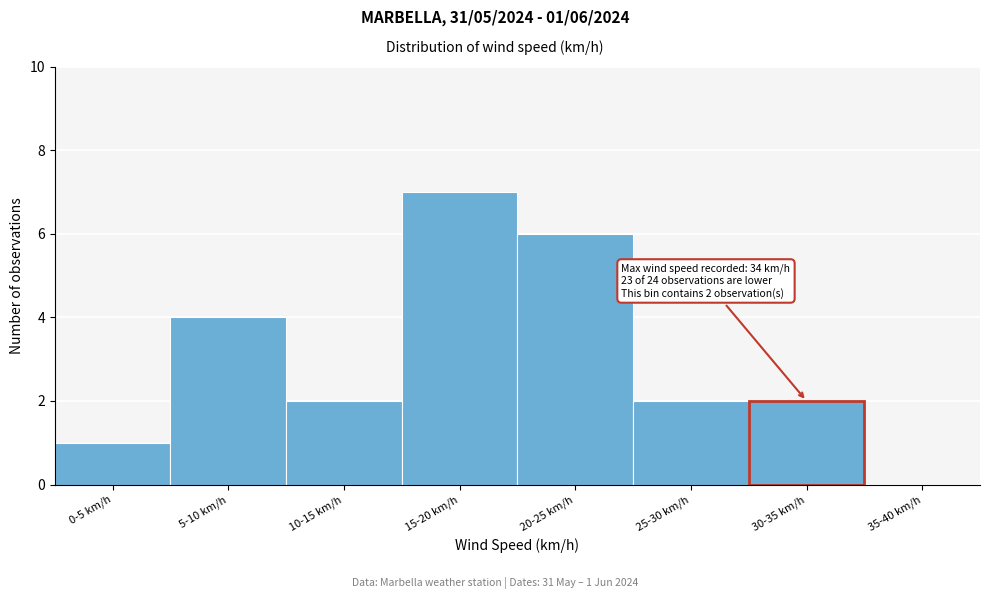

Reading left to right, list all the values displayed in this chart.

0-5 km/h=1	5-10 km/h=4	10-15 km/h=2	15-20 km/h=7	20-25 km/h=6	25-30 km/h=2	30-35 km/h=2	35-40 km/h=0